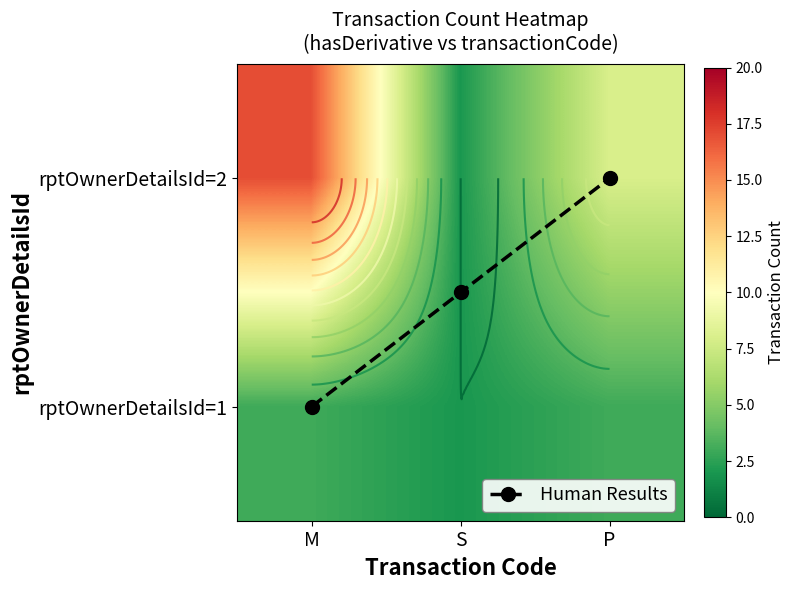

The value of Human Results at P is 0.6. True or false?

False